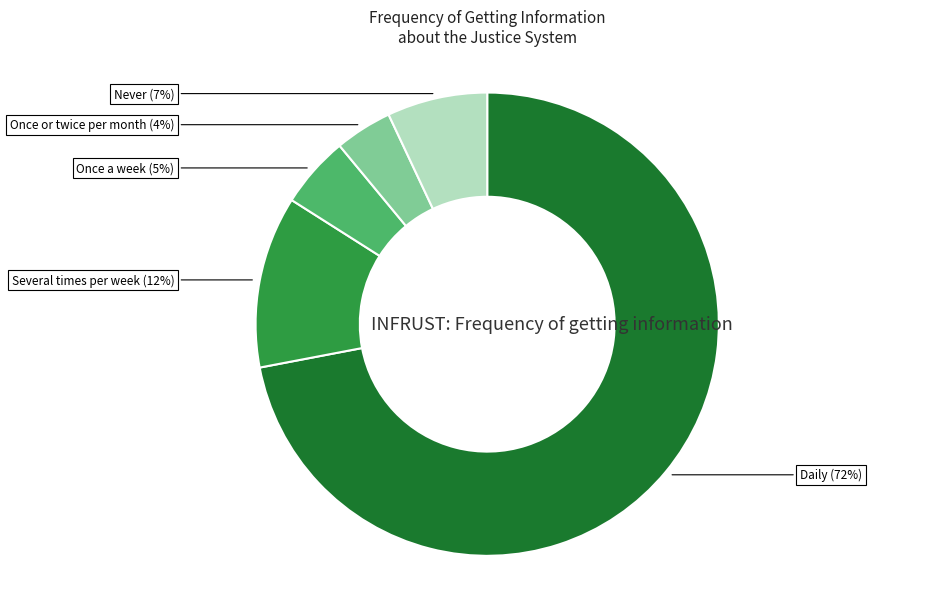

Rank the categories by value from highest to lowest.

Daily, Several times per week, Never, Once a week, Once or twice per month